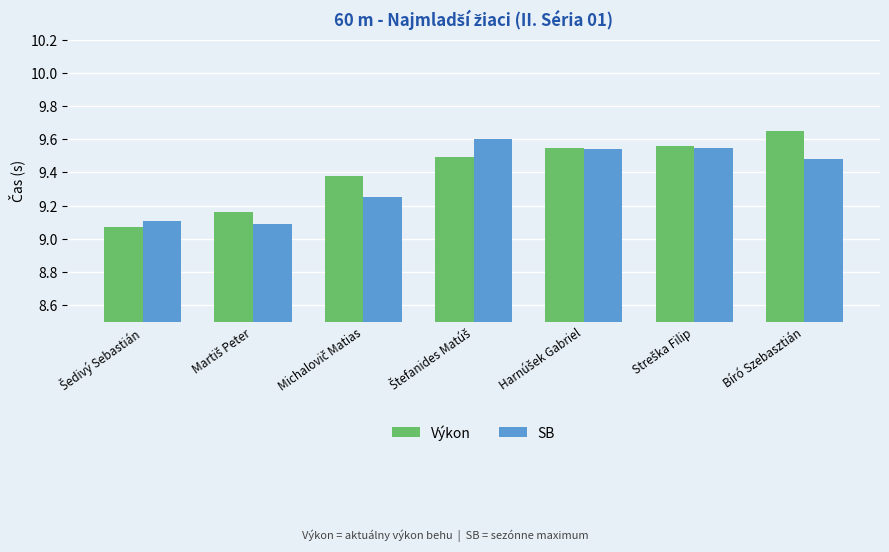

What is the sum of all Výkon values?

65.9